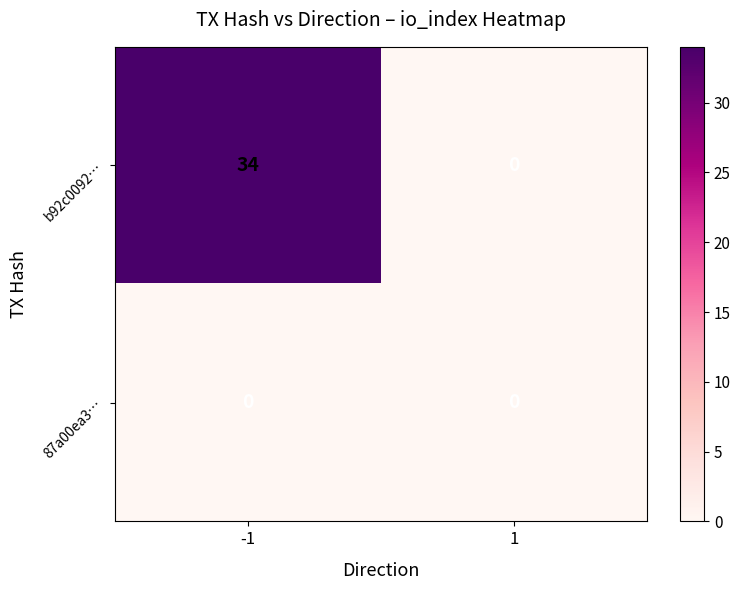

Reading left to right, list all the values displayed in this chart.

b92c0092…: 34	0
87a00ea3…: 0	0